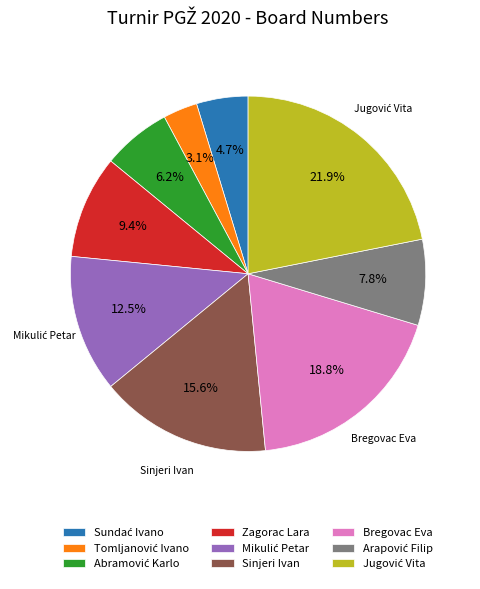

Is there a majority slice in this chart?

No